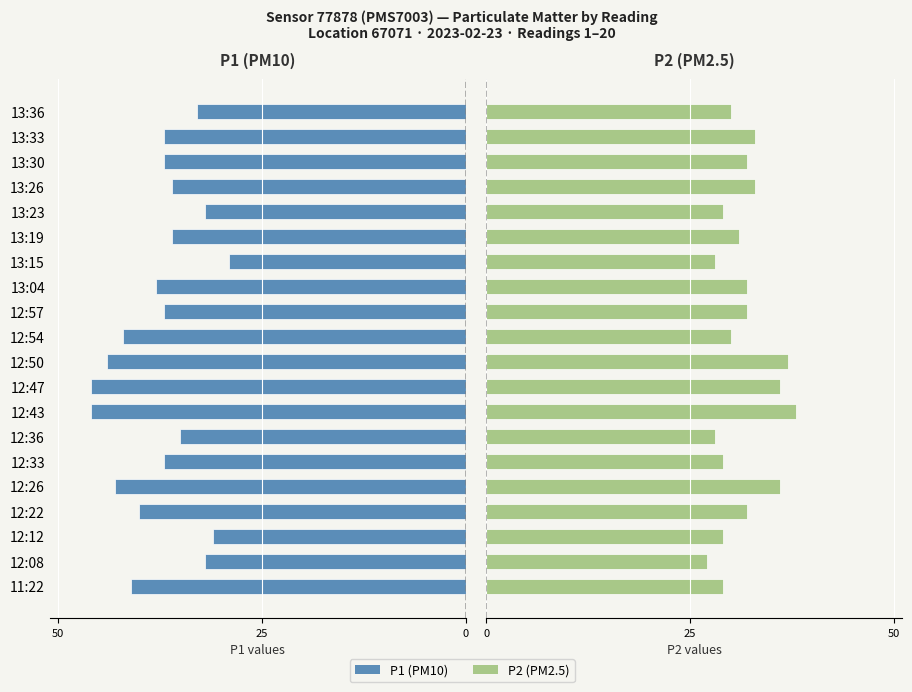

Is it true that P1 equals -41 at 11:22?

True